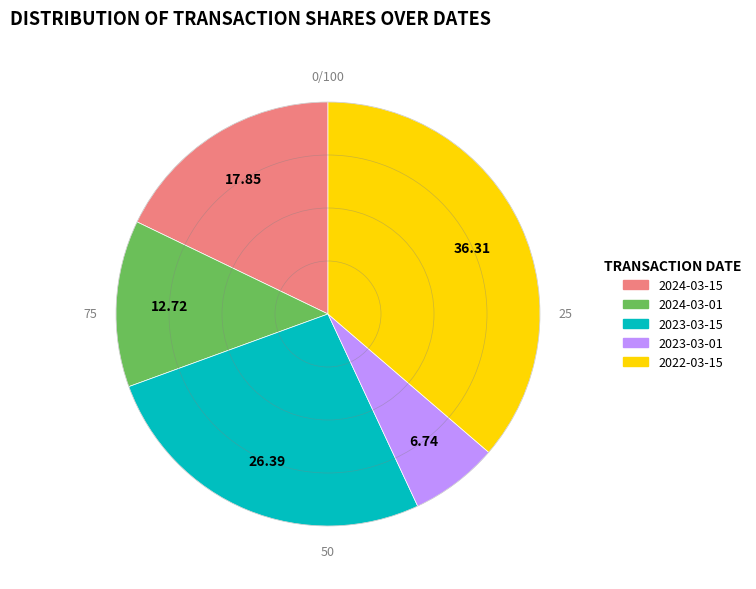

Is the sum of 2024-03-01 and 2023-03-15 greater than half?

No